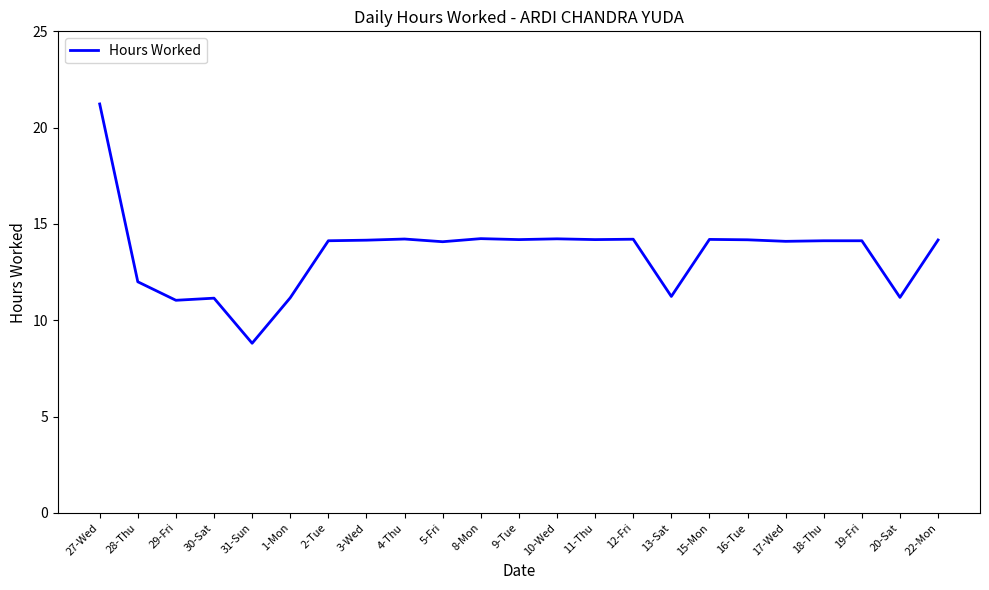

What is the smallest value displayed?

8.8